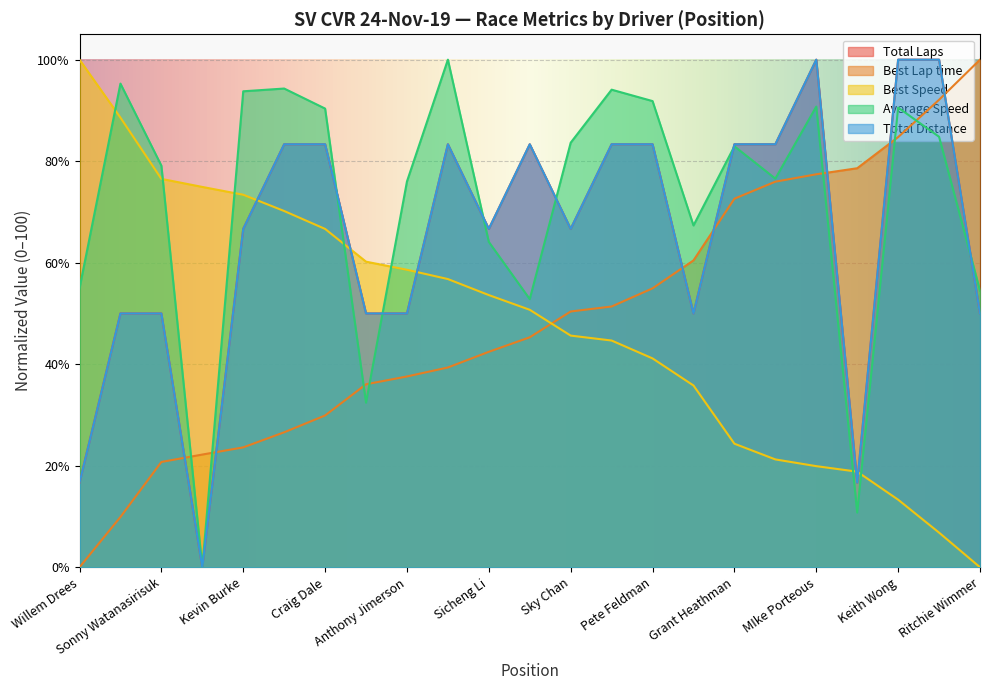

The value of Average Speed at Kevin Burke is 93.8. True or false?

True